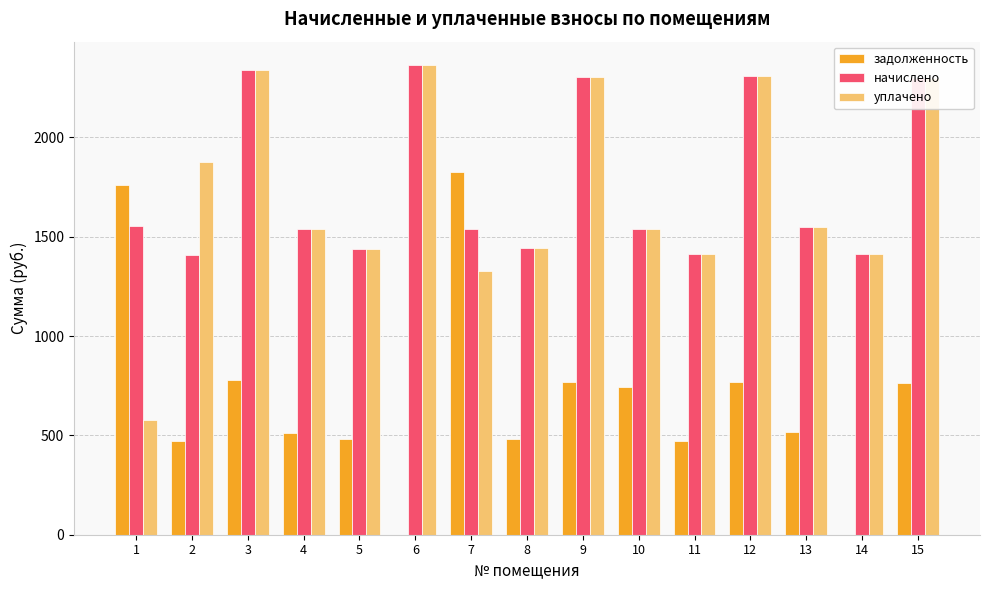

At which category is the sum across all series the highest?

3